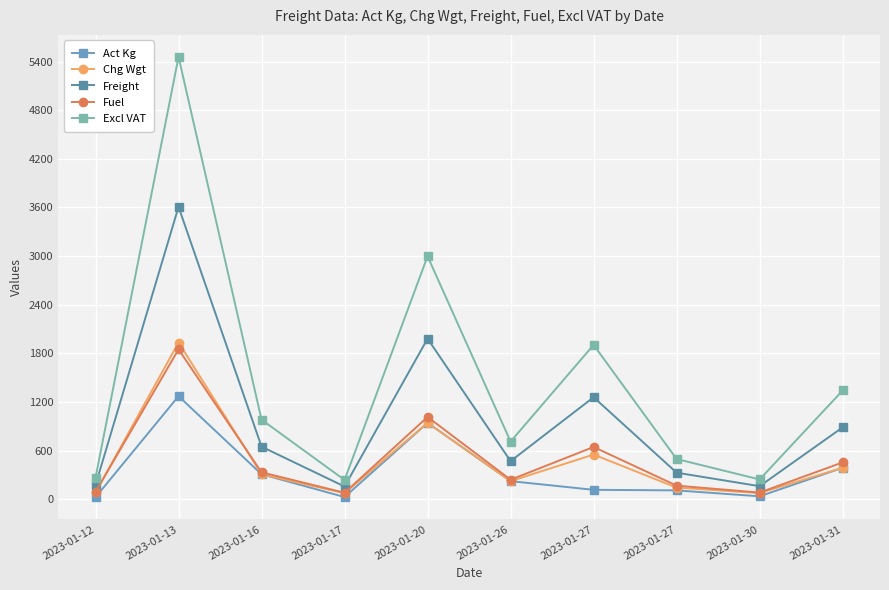

Between 2023-01-26 and 2023-01-27, which is larger?

2023-01-26